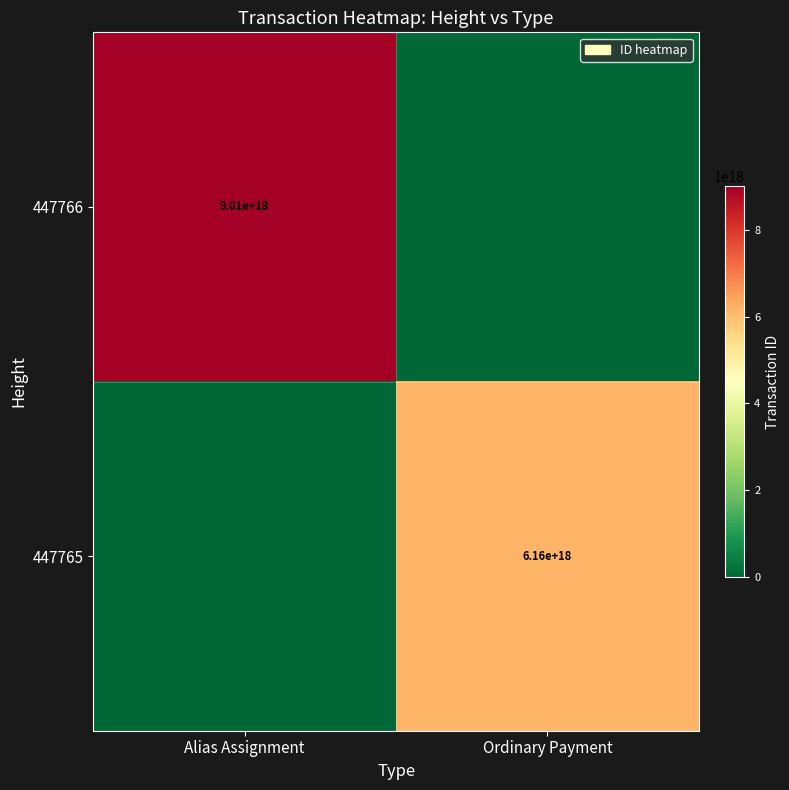

Is it true that 447765 equals 10131360276281305088 at Ordinary Payment?

False